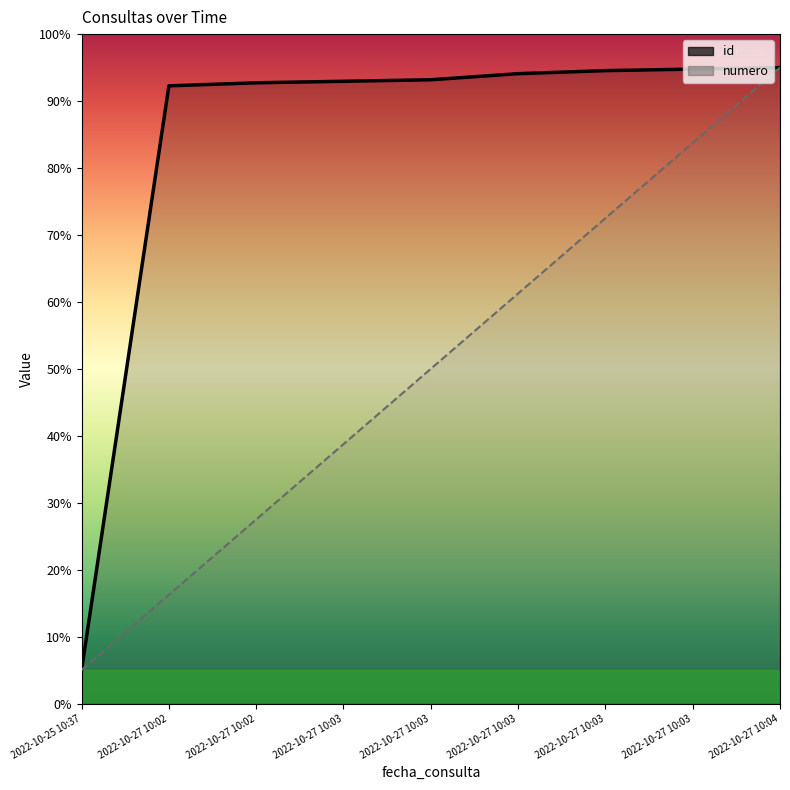

Between 2022-10-25 10:37 and 2022-10-27 10:04, which series saw the biggest shift?

id